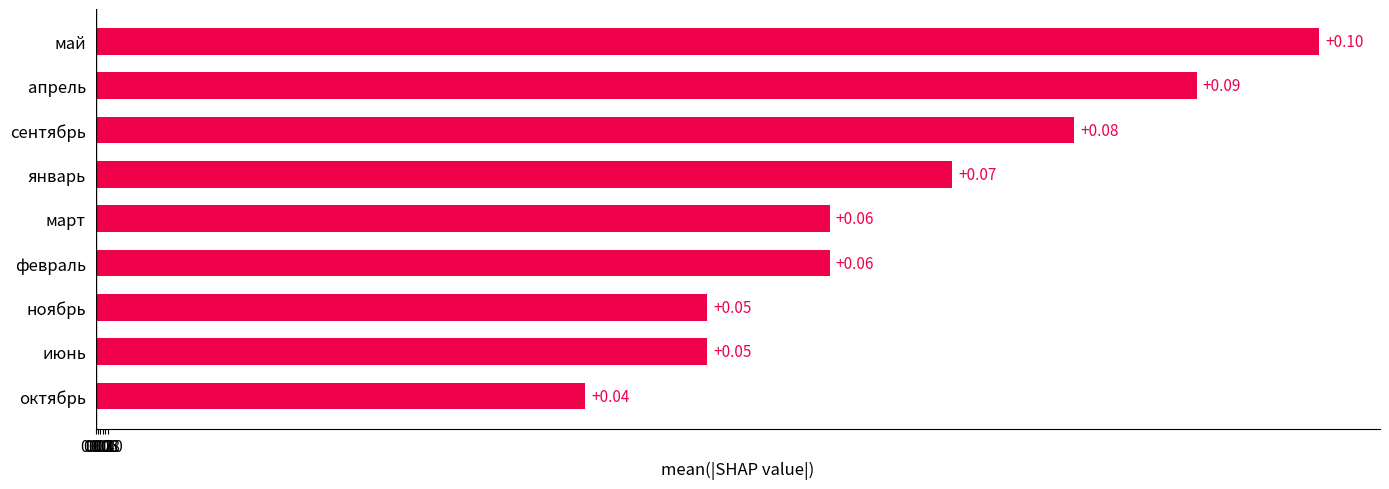

Are the bars horizontal?

Yes